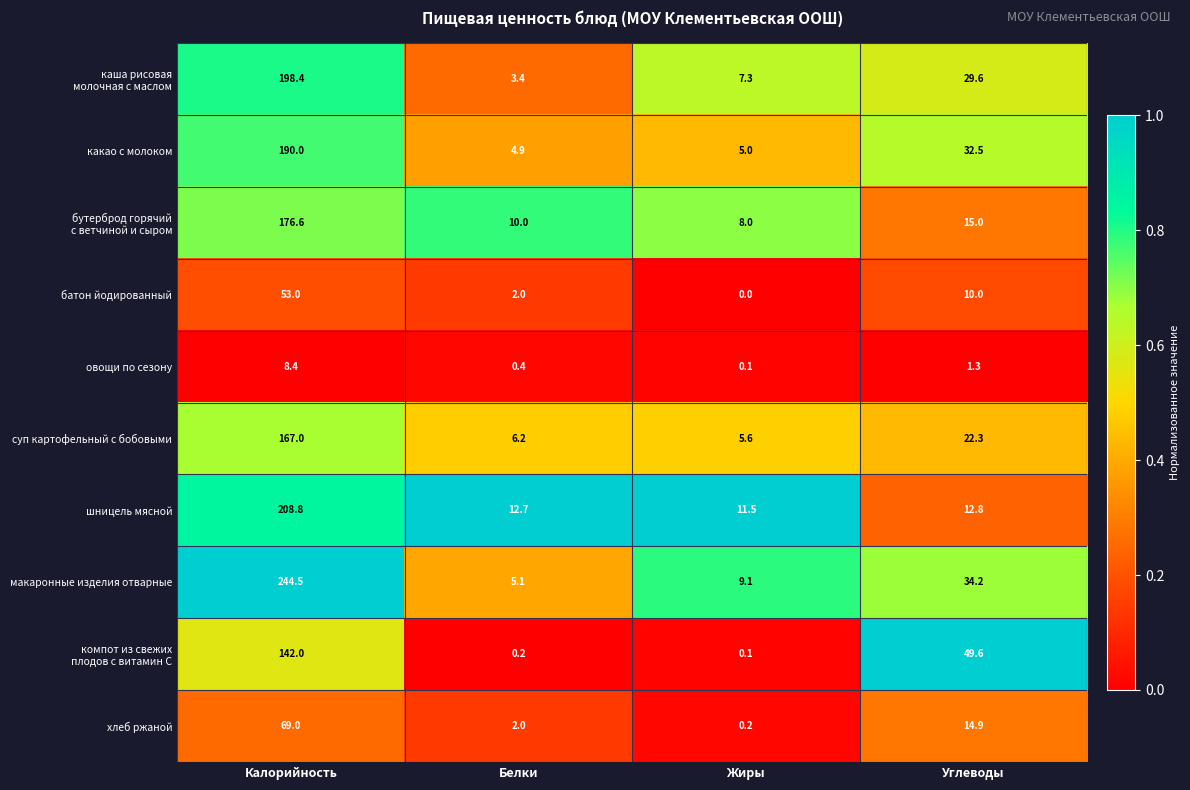

What is the average value of the суп картофельный с бобовыми series?

50.3